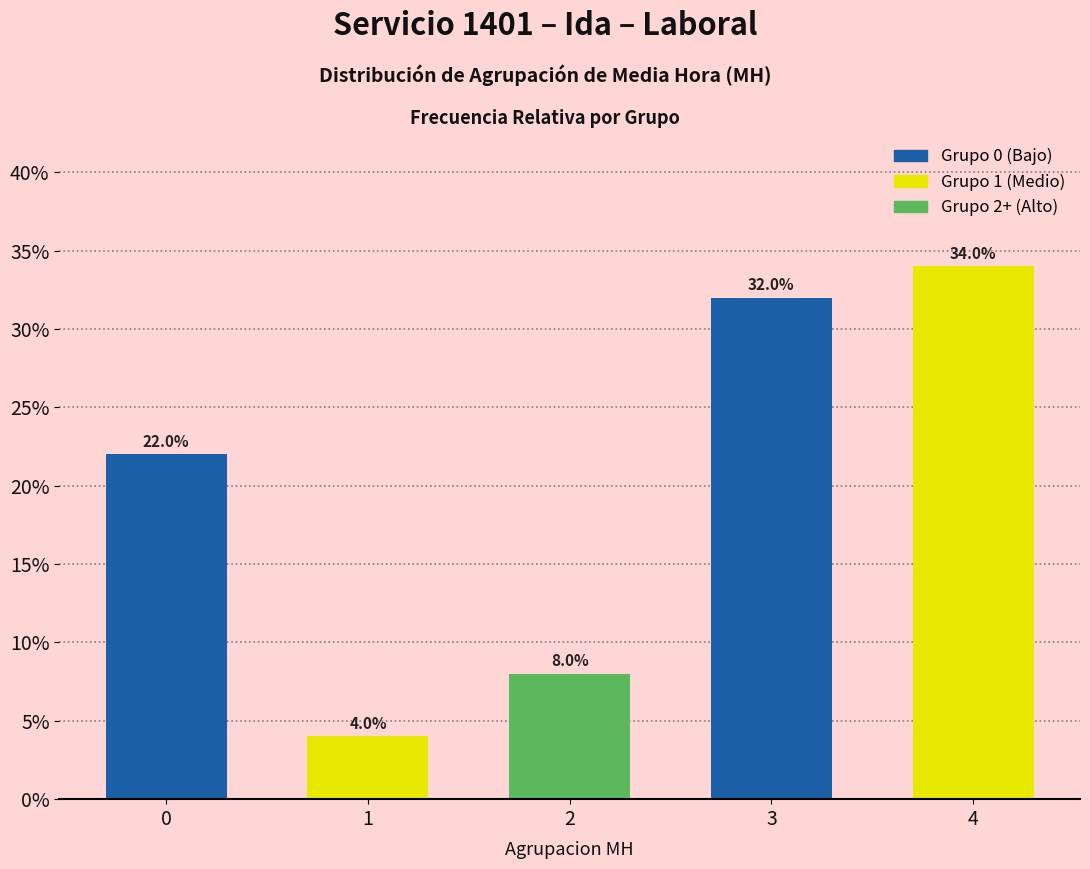

Reading right to left, extract all data points from this chart.

34	32	8	4	22